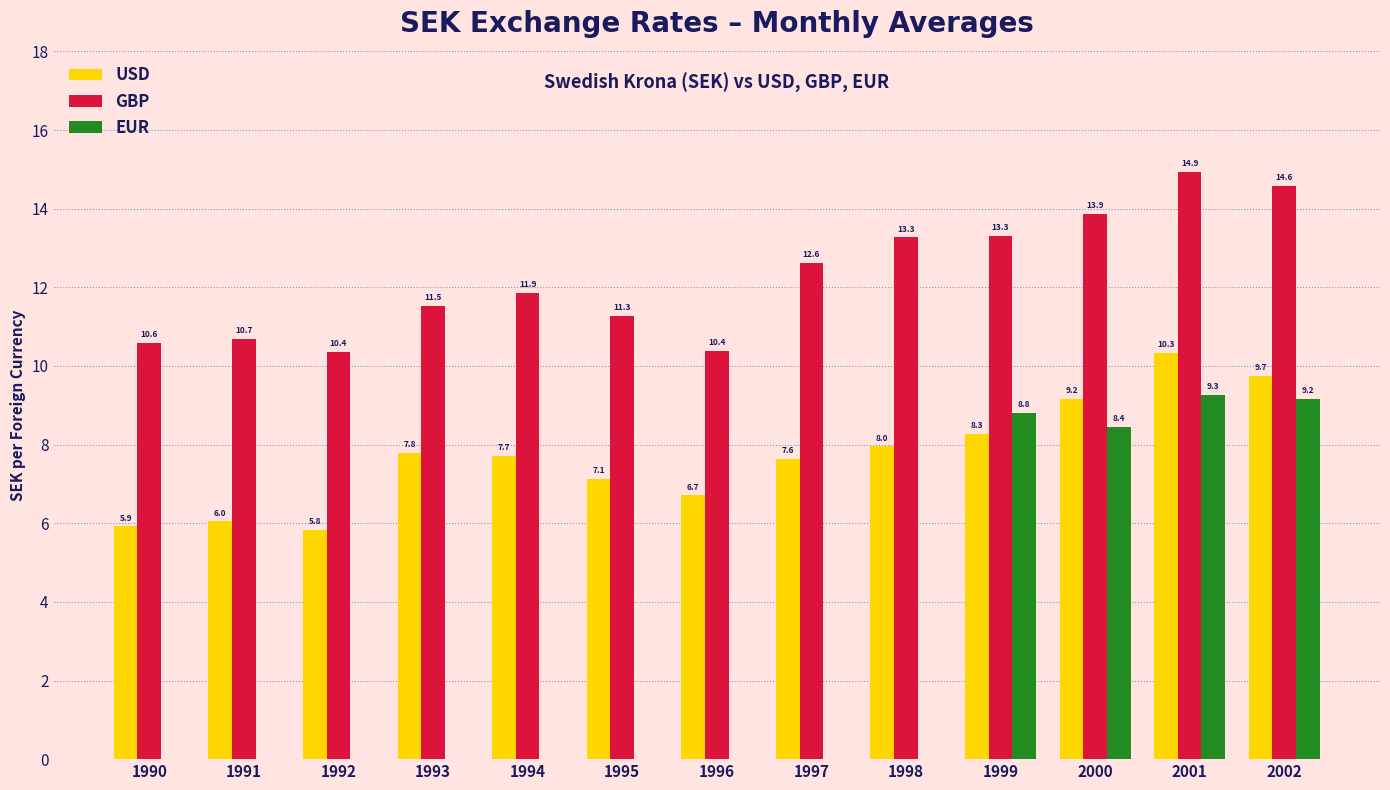

At which category is the sum across all series the highest?

2001